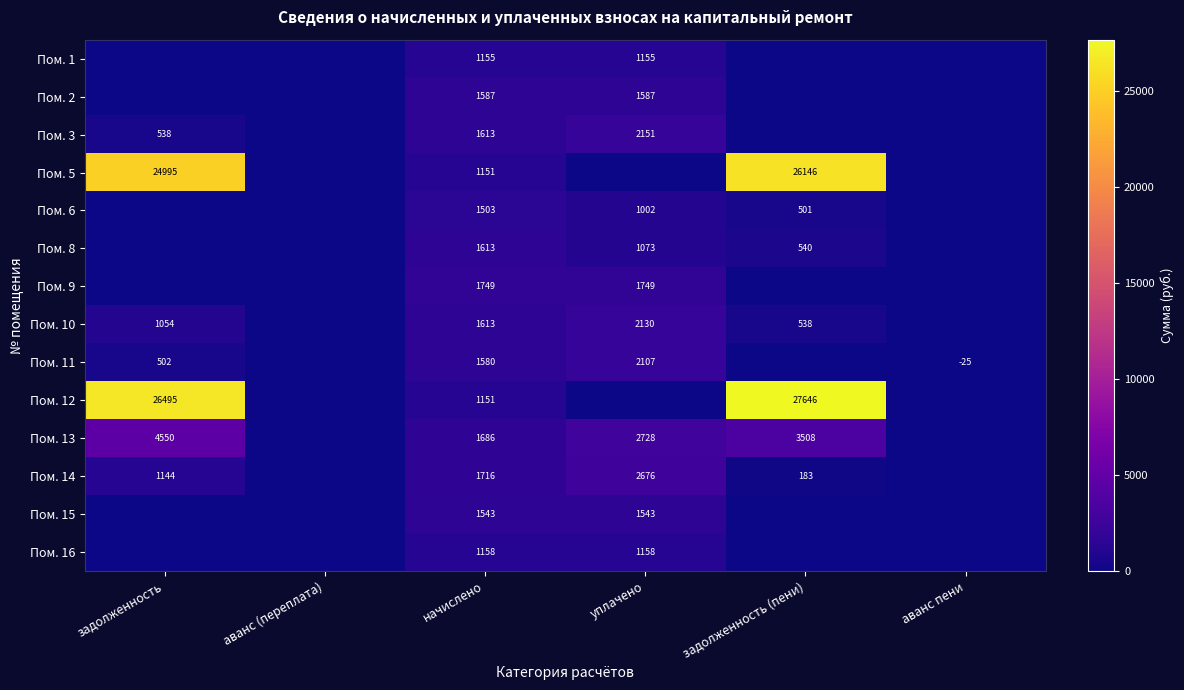

What is the difference between the highest and lowest values at начислено?

598